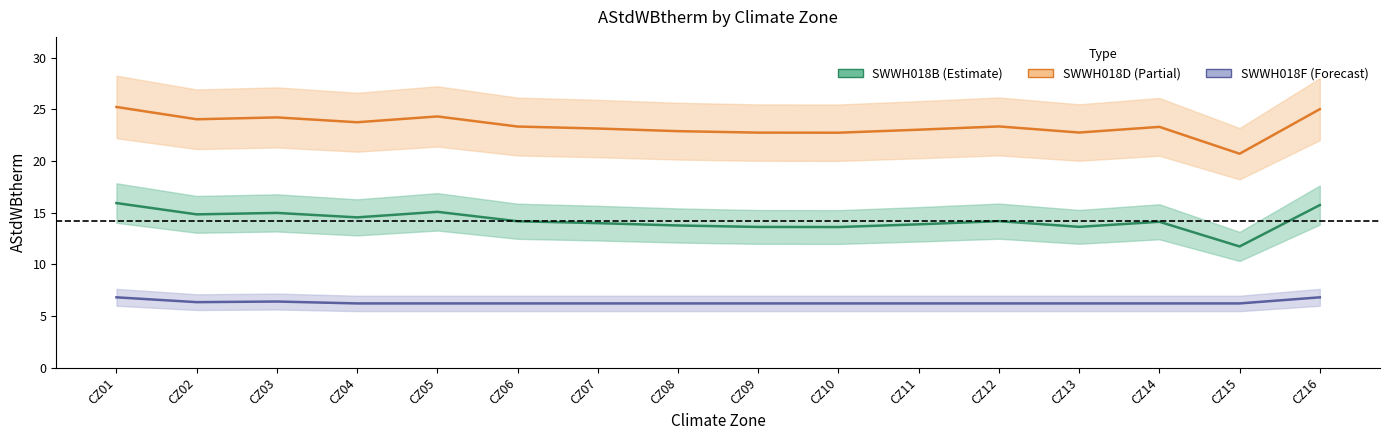

How many data points in SWWH018D are less than 23?

5